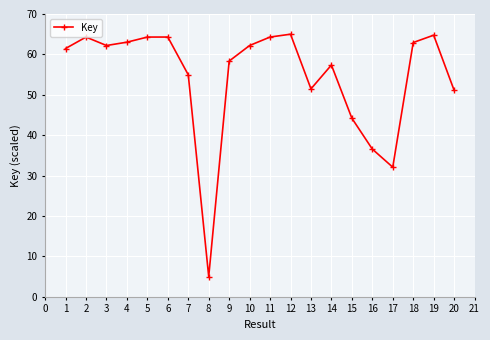

Where is the data nearest to the value 35?

16